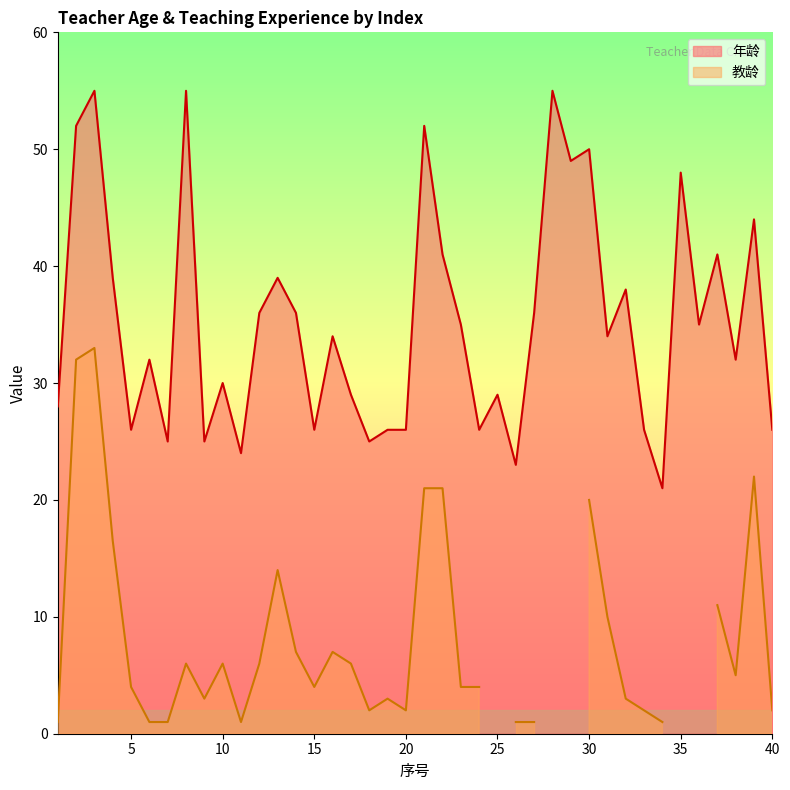

Is it true that 年龄 equals 30 at 10?

True